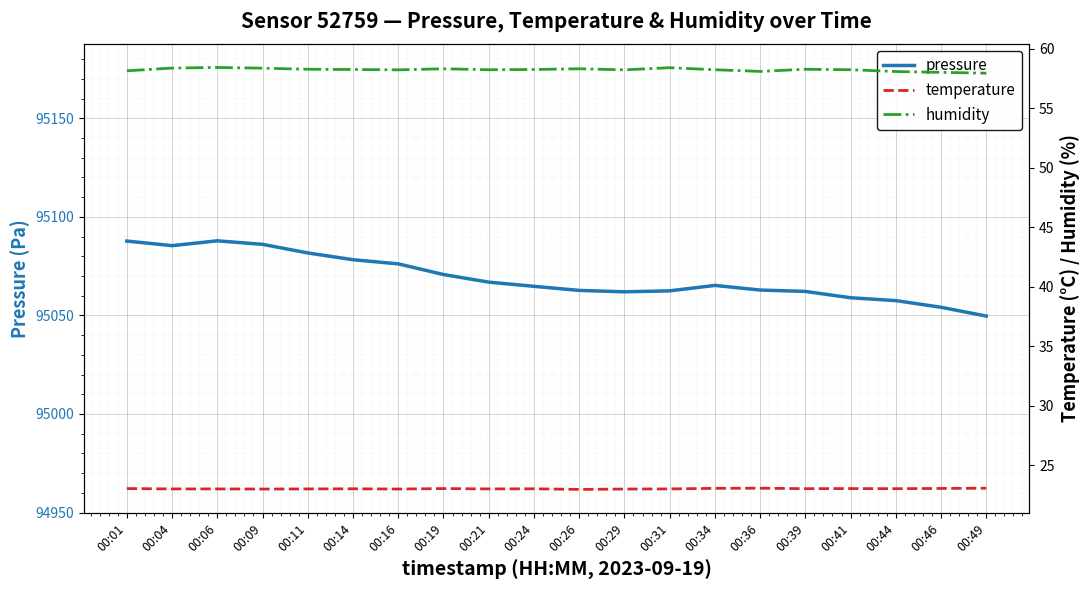

Reading left to right, list all the values displayed in this chart.

pressure: 95087.7	95085.4	95087.8	95086.0	95081.7	95078.2	95076.1	95070.7	95066.9	95064.8	95062.7	95062.0	95062.4	95065.2	95062.9	95062.2	95058.9	95057.5	95054.1	95049.7
temperature: 23.0	23.0	23.0	23.0	23.0	23.0	23.0	23.0	23.0	23.0	23.0	23.0	23.0	23.1	23.1	23.0	23.0	23.0	23.1	23.1
humidity: 58.1	58.4	58.4	58.4	58.3	58.2	58.2	58.3	58.2	58.2	58.3	58.2	58.4	58.2	58.1	58.3	58.2	58.1	58.0	57.9